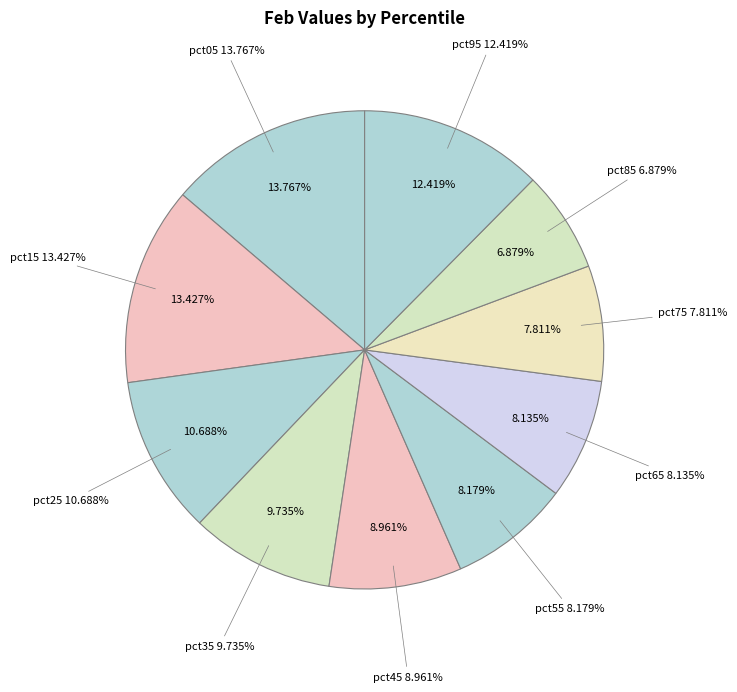

Is the sum of pct35 and pct55 greater than half?

No